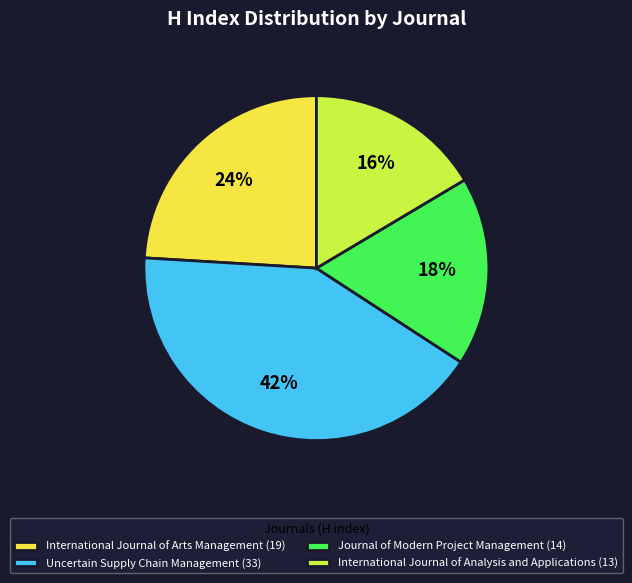

Which slice is the largest?

Uncertain Supply Chain Management